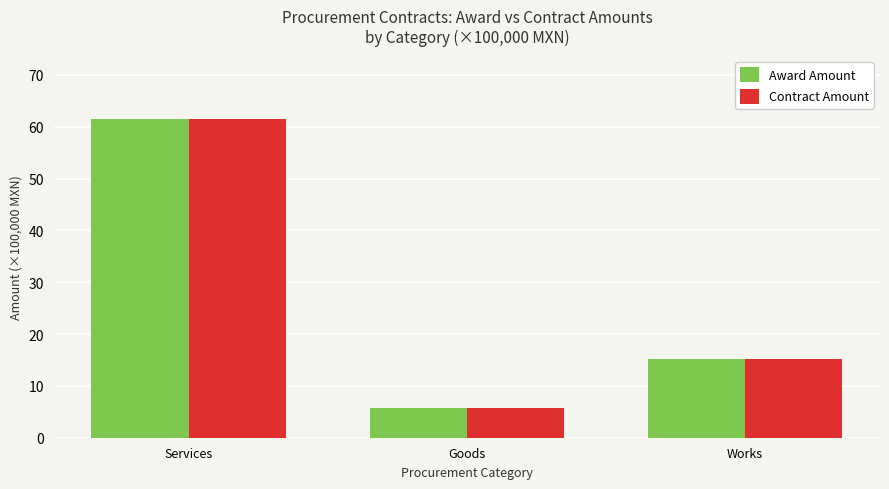

Reading right to left, what are all the values shown in this chart?

Award Amount: Works=15.3	Goods=5.8	Services=61.4
Contract Amount: Works=15.3	Goods=5.8	Services=61.4